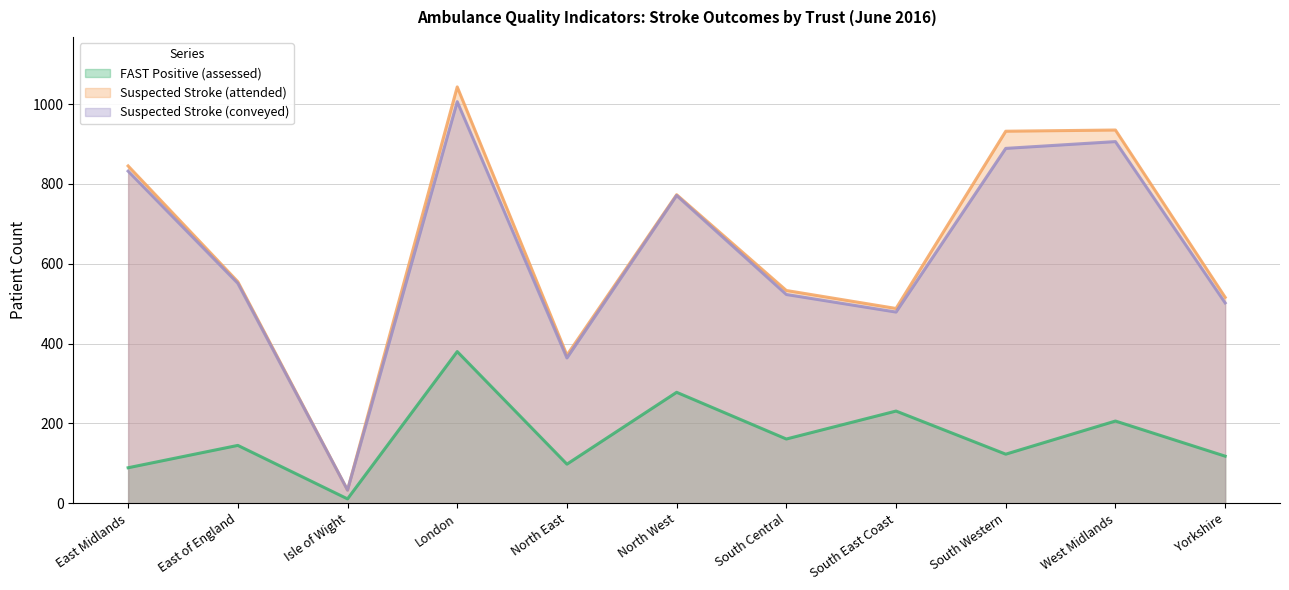

List the series in order of their peak value, lowest first.

FAST Positive (assessed), Suspected Stroke (conveyed), Suspected Stroke (attended)